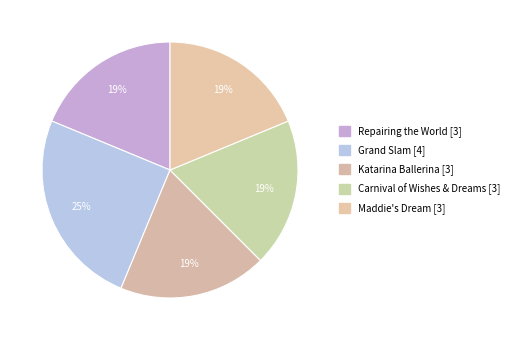

Is the sum of Maddie's Dream and Carnival of Wishes & Dreams greater than half?

No